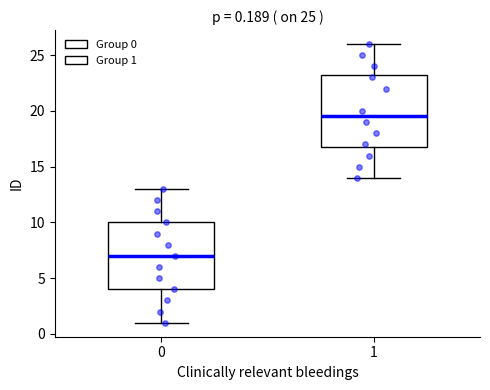

Comparing the boxes themselves (not the whiskers), which one is the tallest?

1